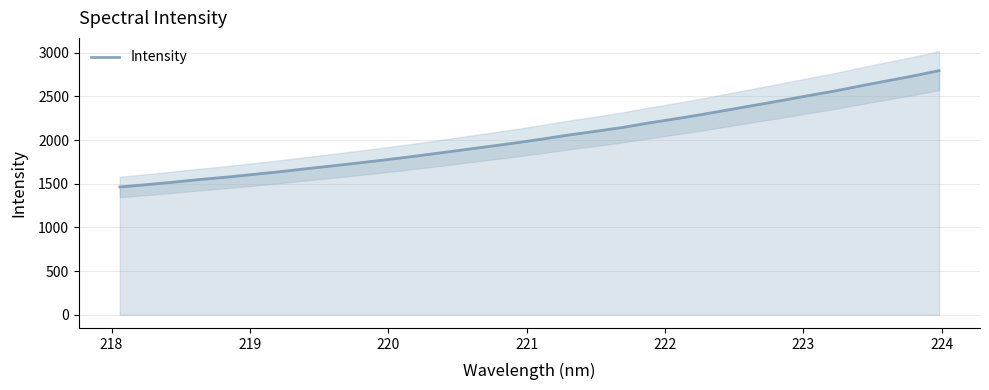

What is the minimum value for Intensity?

1463.9